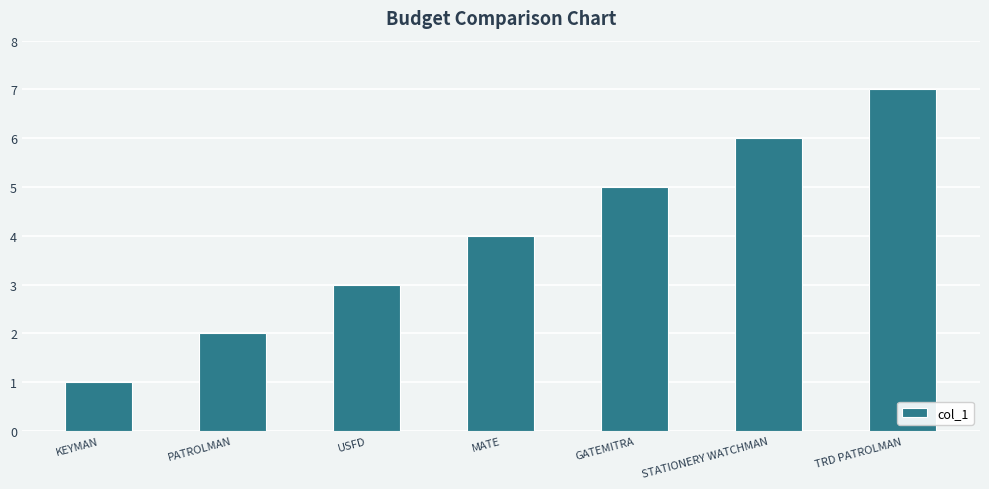

What is the ratio of the value at KEYMAN to the value at USFD?

0.3